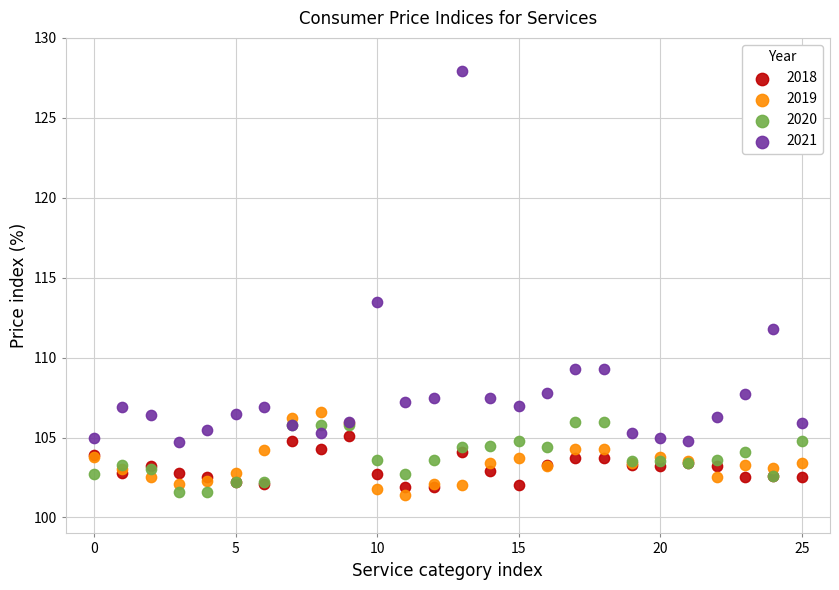

Across all series, what Y value is closest to 114?

113.5